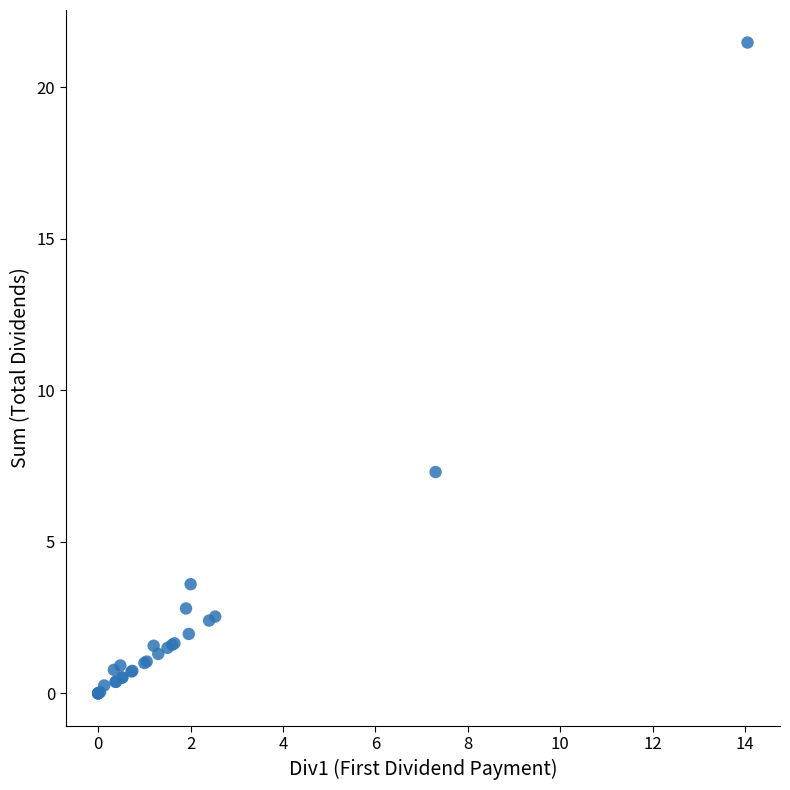

What Y value in the scatter plot is closest to 10?

7.3